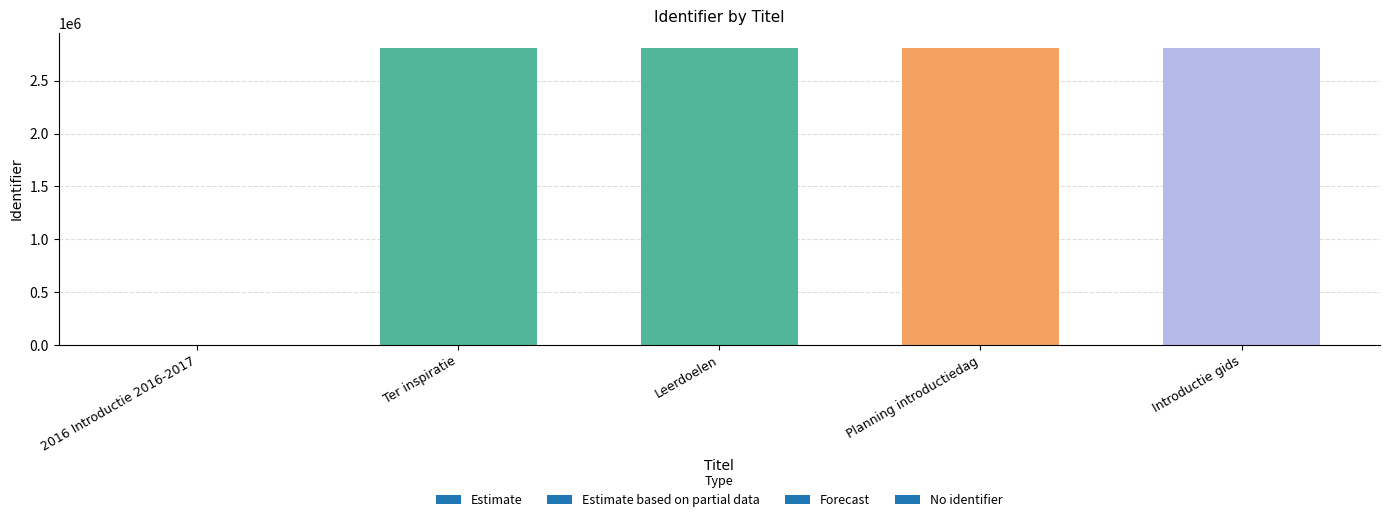

What is the sum of all values?

11237471